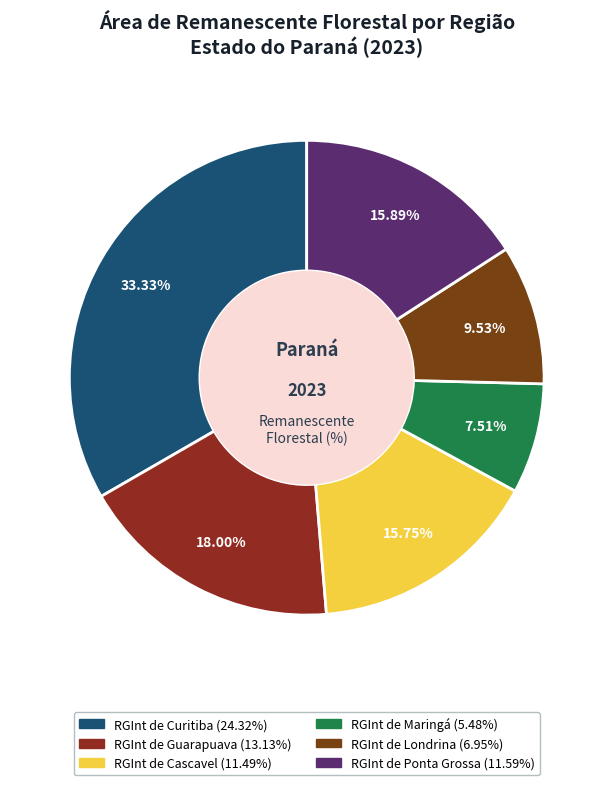

The RGInt de Cascavel slice represents 1% of the pie. True or false?

False